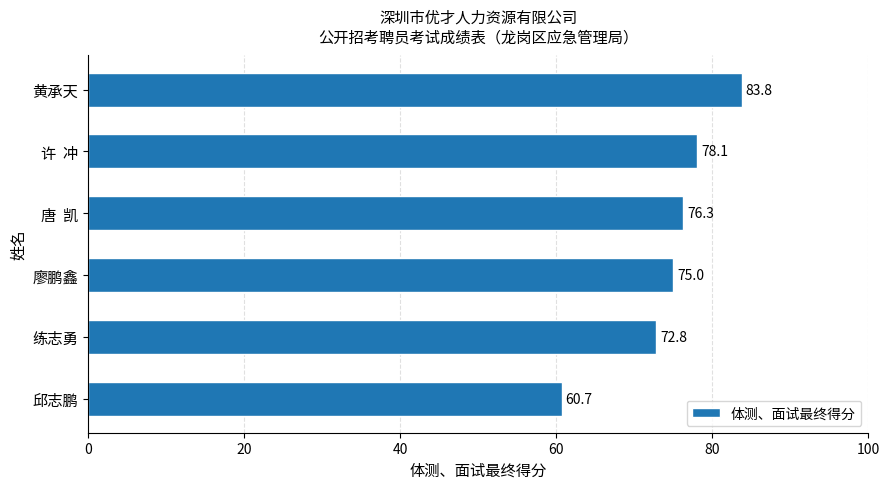

Rank the categories by value from highest to lowest.

黄承天, 许  冲, 唐  凯, 廖鹏鑫, 练志勇, 邱志鹏